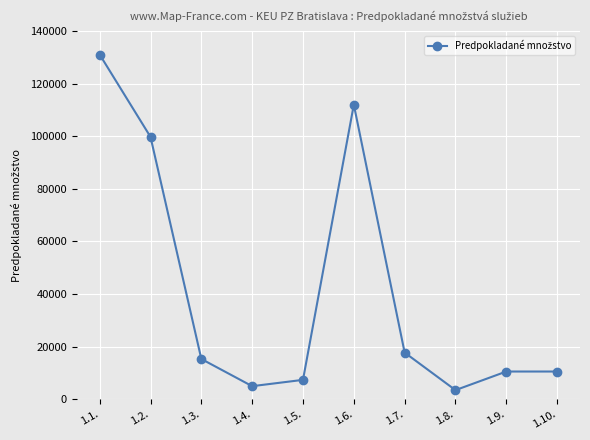

What is the smallest value displayed?

3488.2